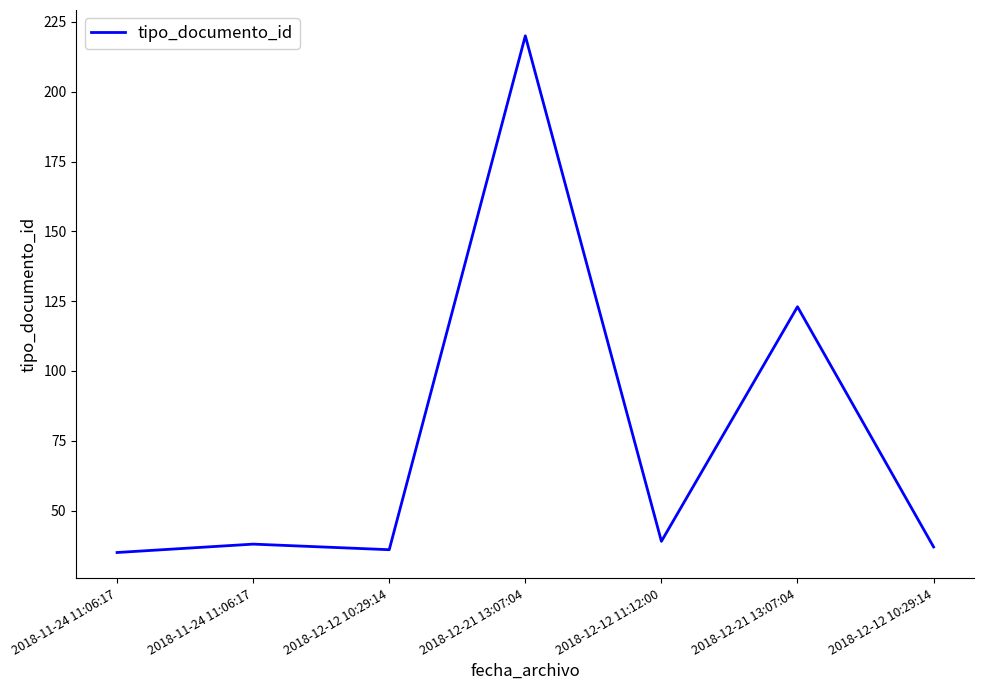

What is the difference between the maximum and minimum values?

185